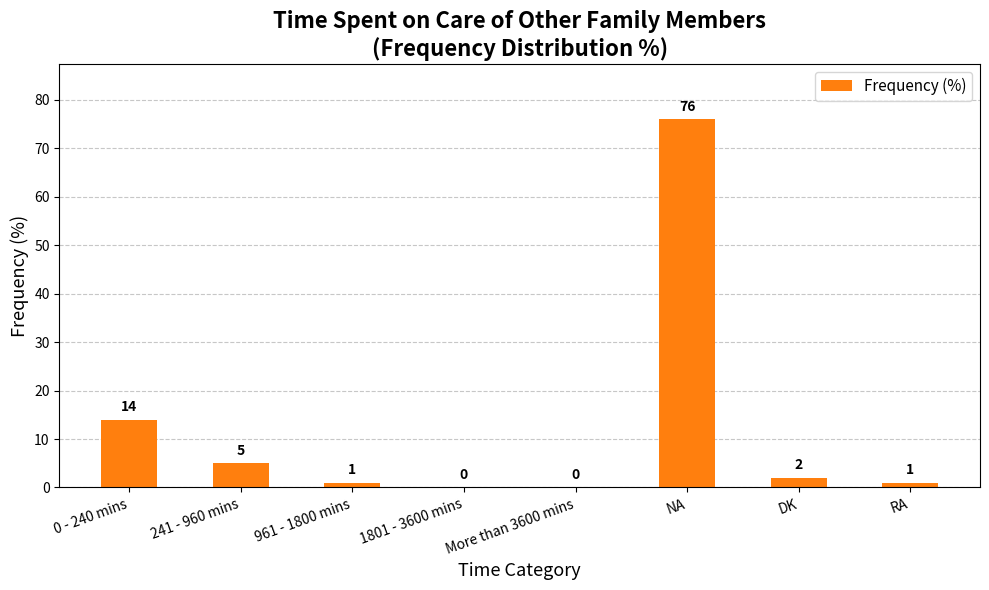

Are the bars horizontal?

No